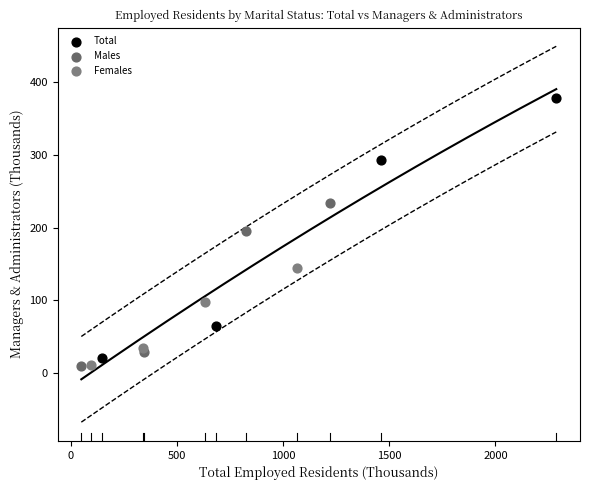

Which series contains the highest Y value?

Total